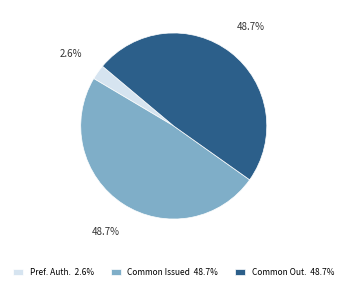

To the nearest percent, what is the difference between the largest and smallest slice percentages?

46%